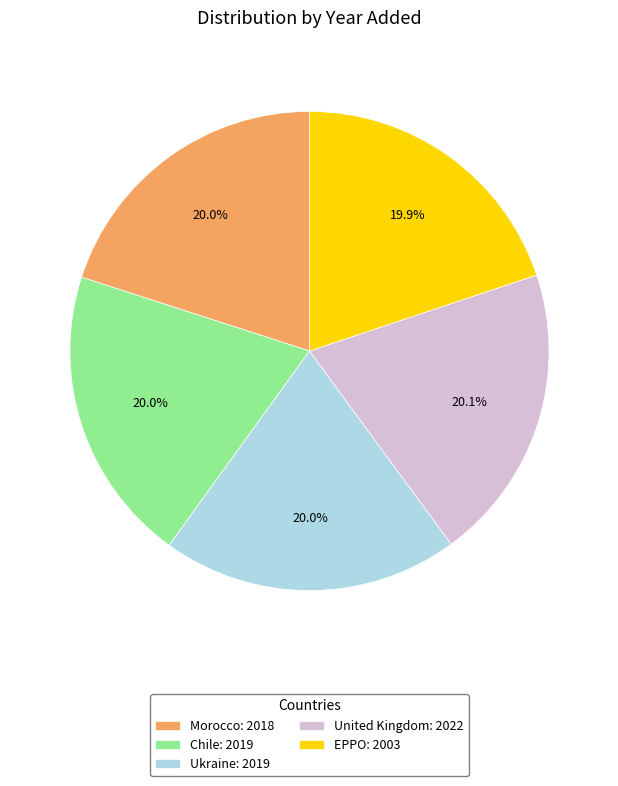

Is there a majority slice in this chart?

No